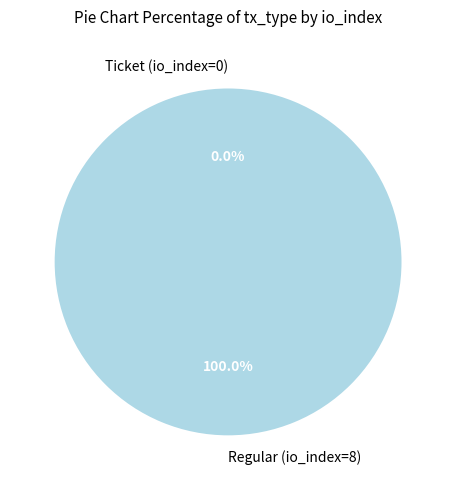

True or false: Ticket (io_index=0) accounts for 1% of the total.

False